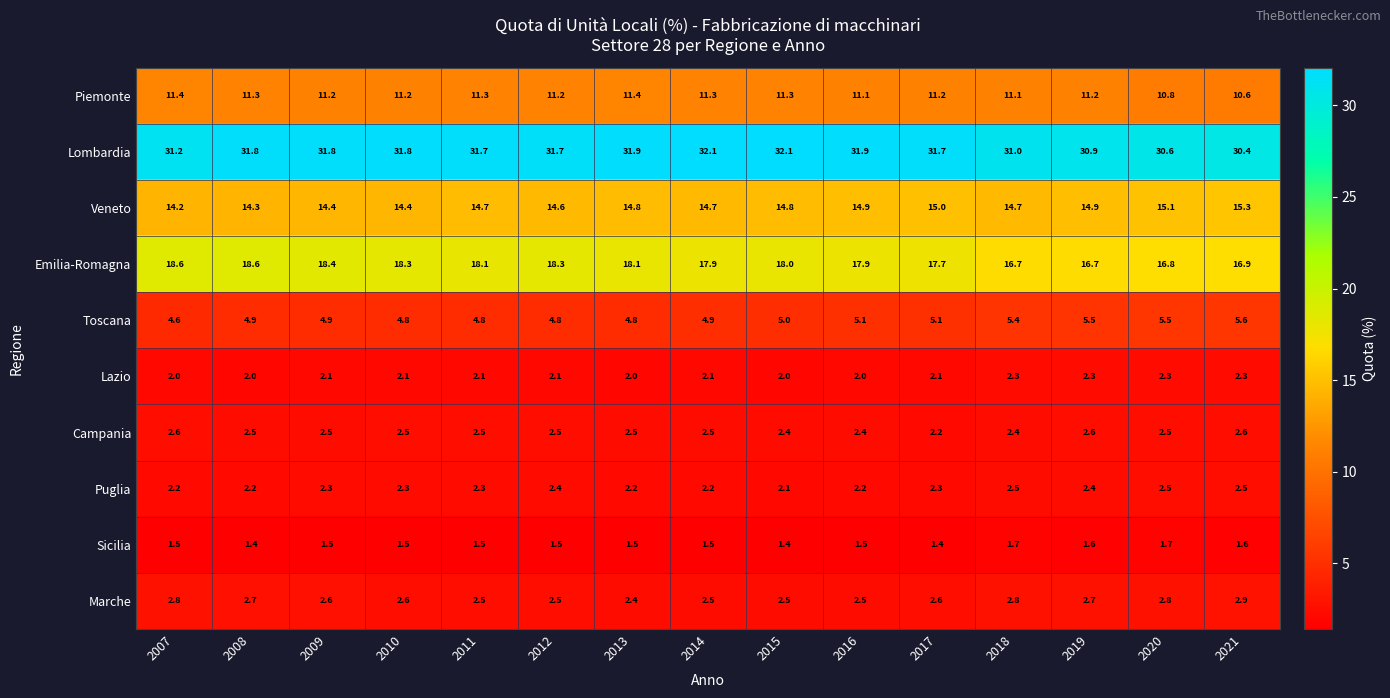

What is the maximum value shown in the chart?

32.1